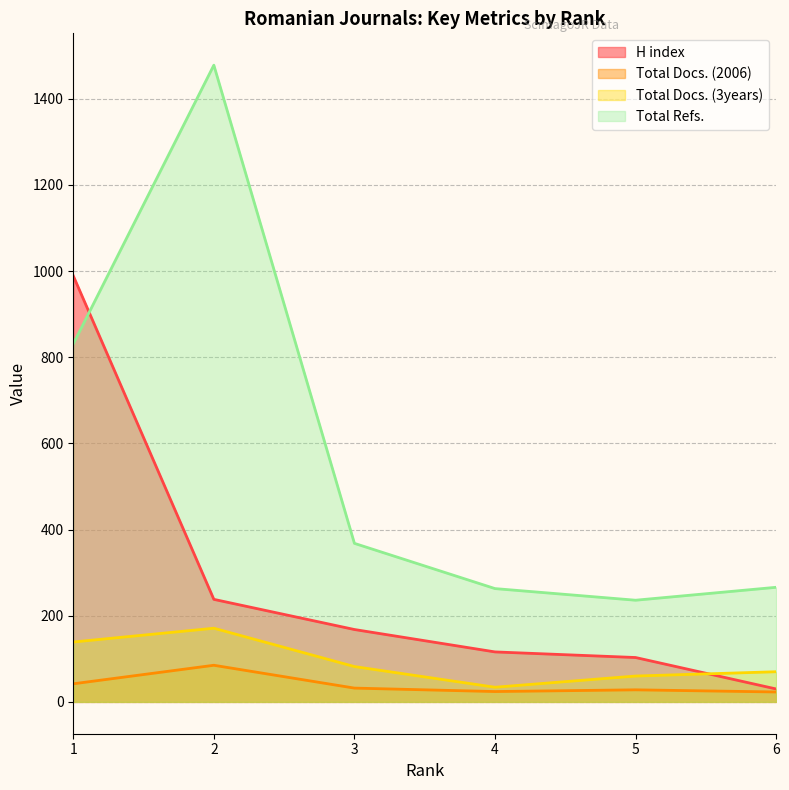

What is the total value across all series at 6?

389